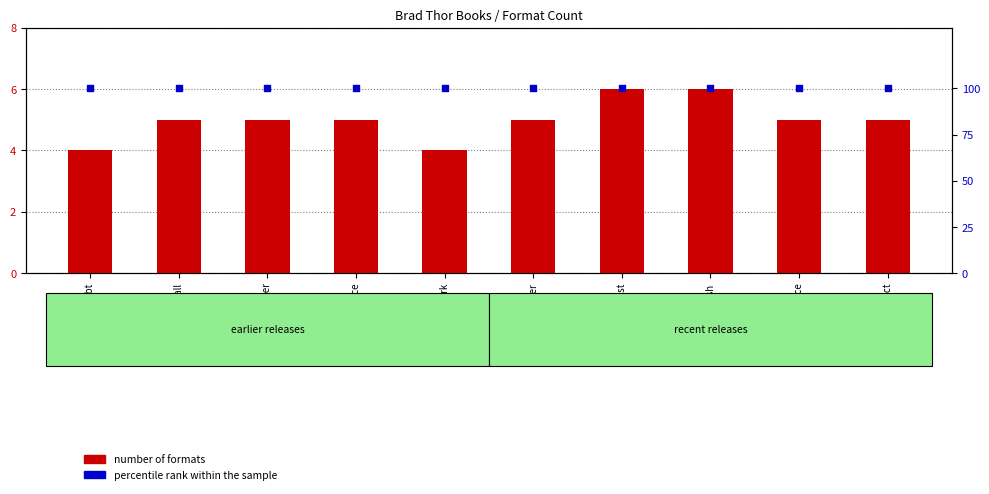

Is the value of number of formats at Dead Fall greater than the value of percentile rank within the sample at Dead Fall?

No